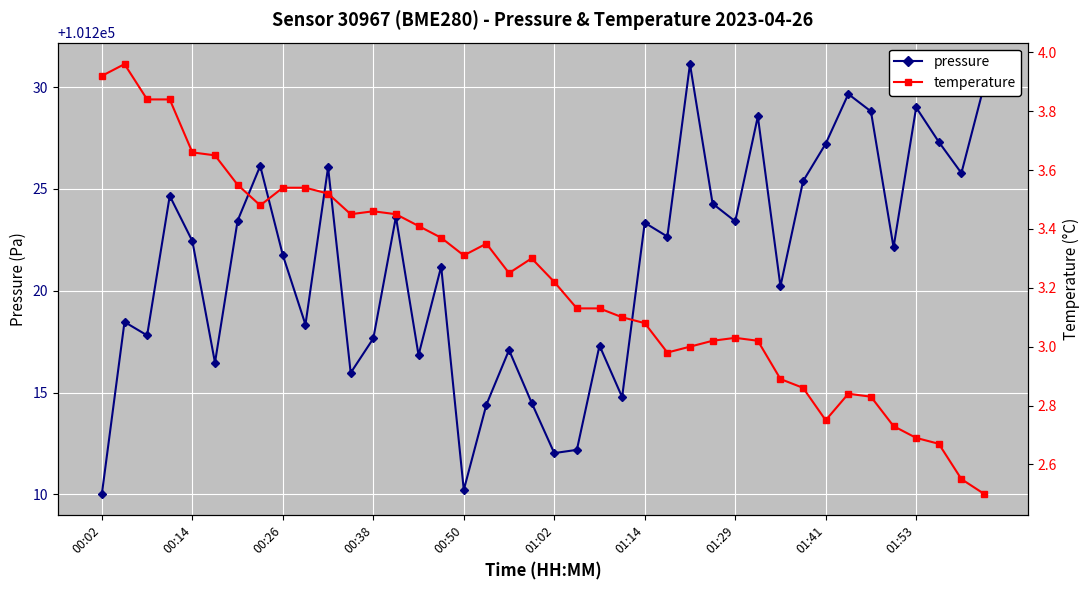

What is the sum of all pressure values?

4048852.4